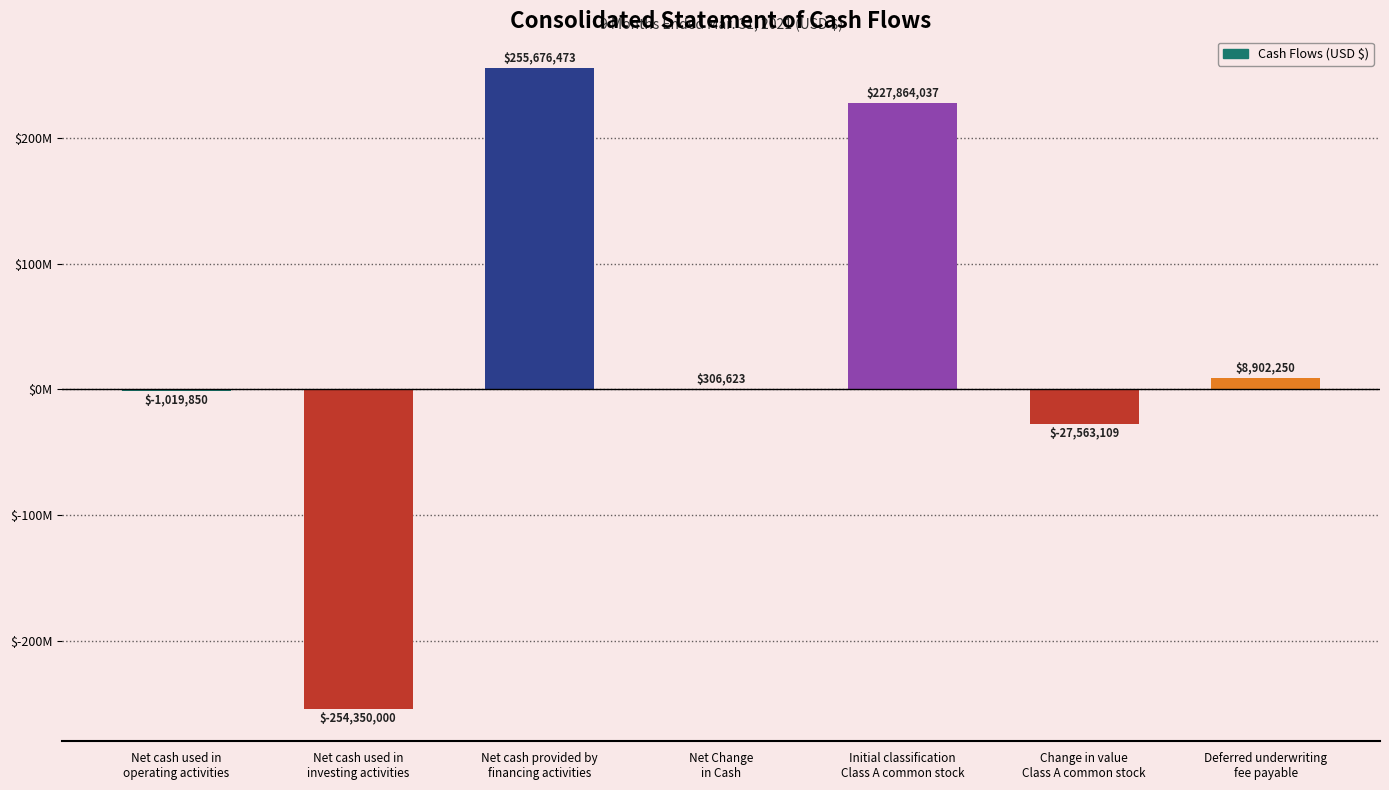

What is the difference between the maximum and minimum values?

510026473